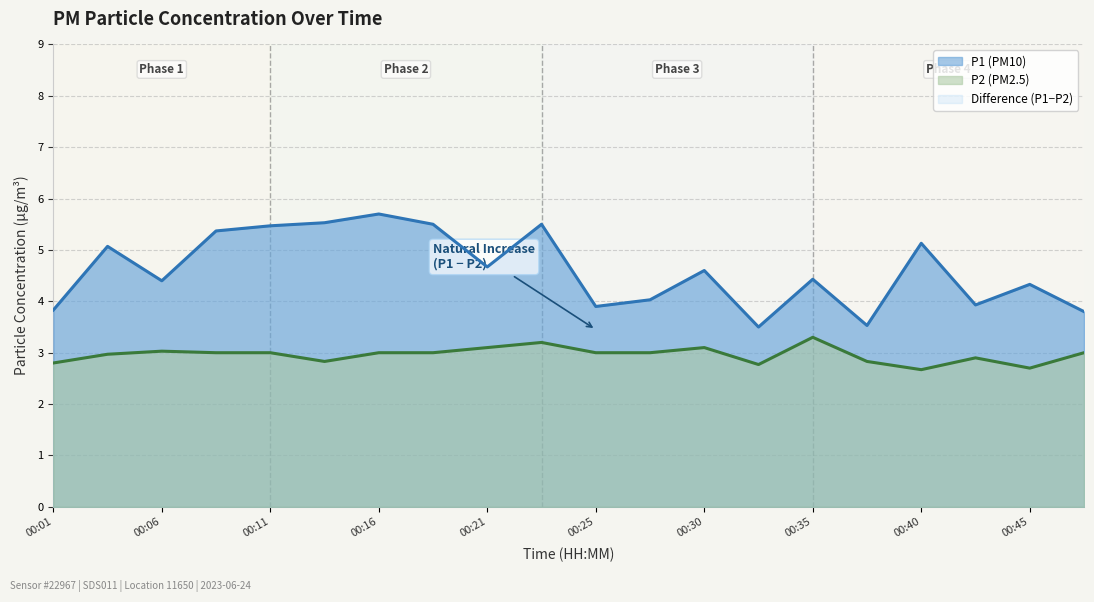

The value of P1 at 00:16 is 5.7. True or false?

True